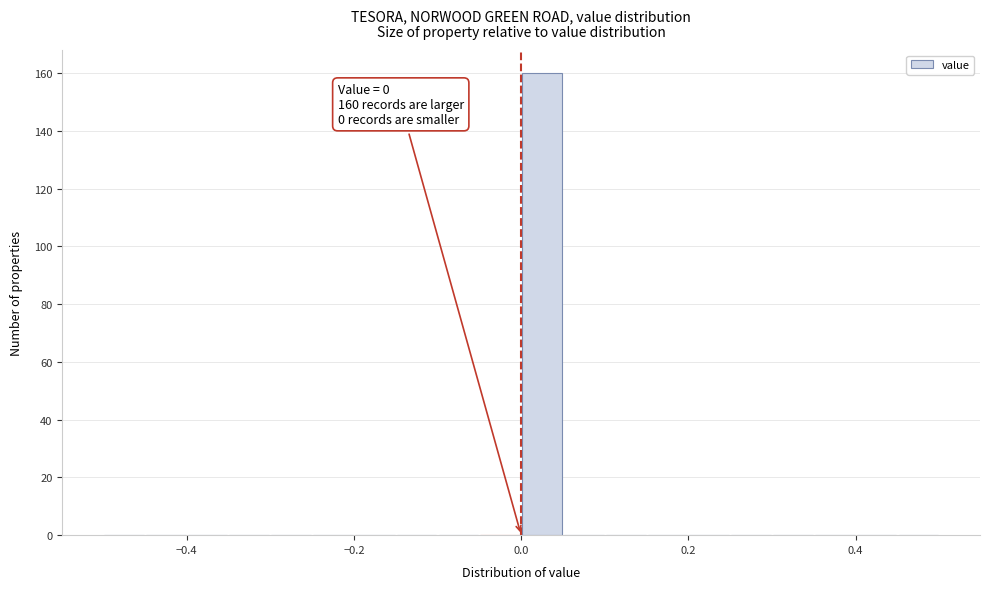

Read against the x-axis, roughly where is the centre of the tallest bar?

0.02